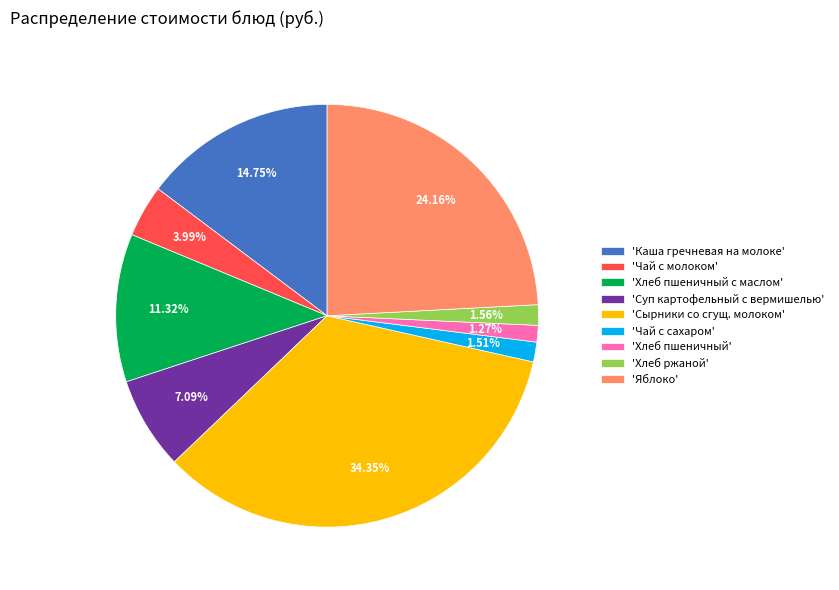

Which category has the biggest portion of the pie?

'Сырники со сгущ. молоком'